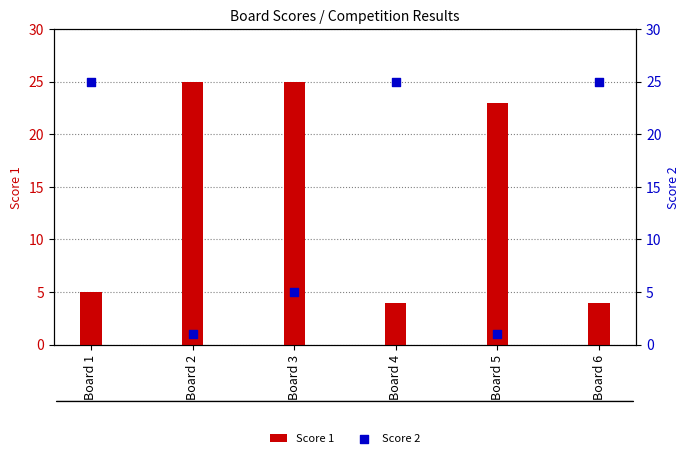

What is the total value across all series at Board 5?

24